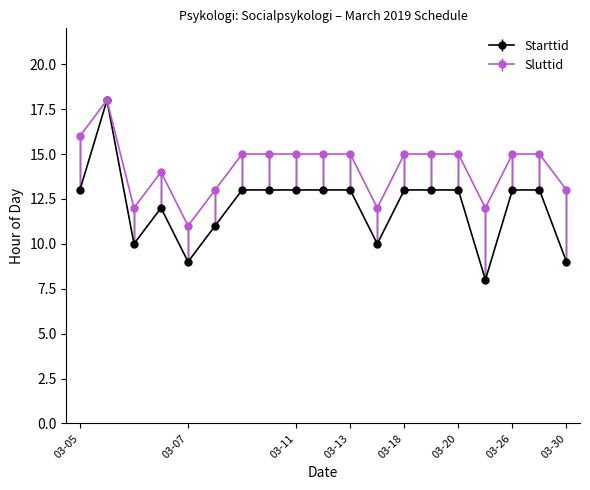

What is the smallest value displayed?

8